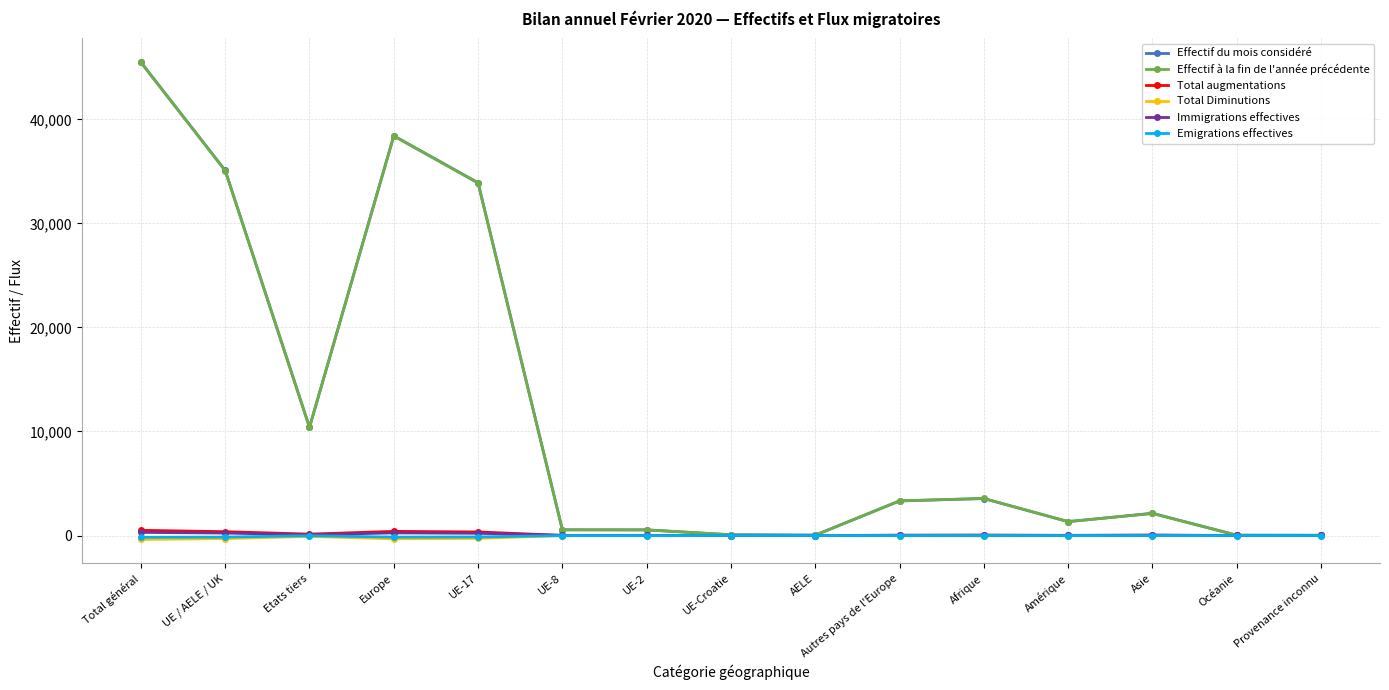

True or false: Effectif à la fin de l'année précédente has a value of 8330 at Europe.

False